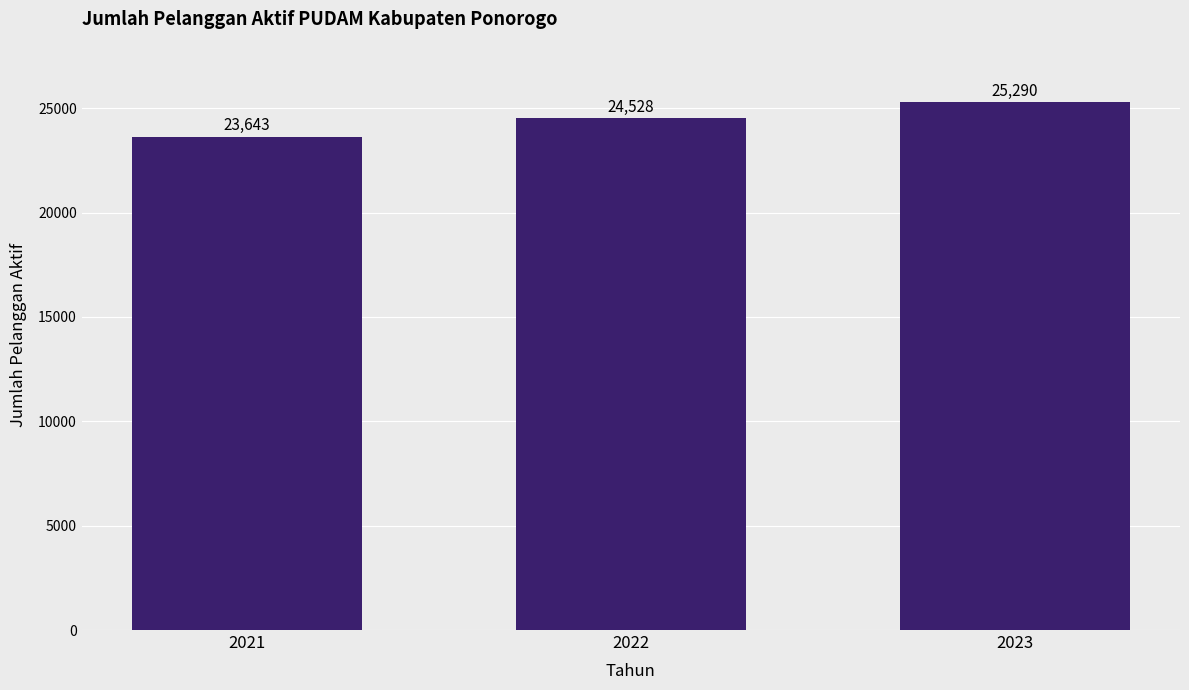

Are the bars grouped side by side (vs. stacked)?

No